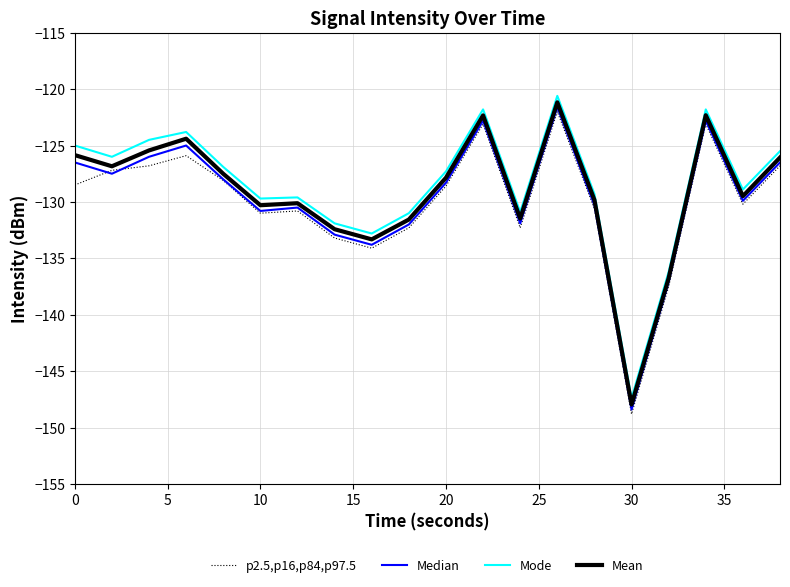

Count the number of categories in the chart.

20